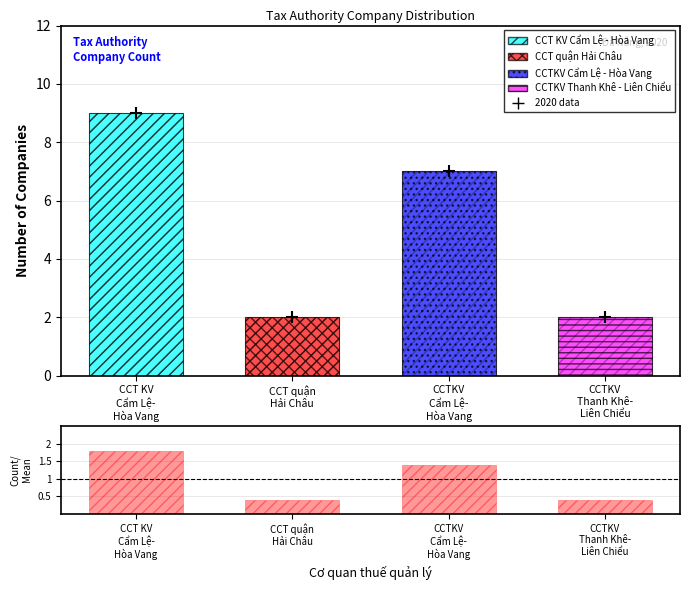

What is the sum of the ratio values at CCT KV
Cẩm Lệ-
Hòa Vang and CCTKV
Thanh Khê-
Liên Chiểu?

2.2